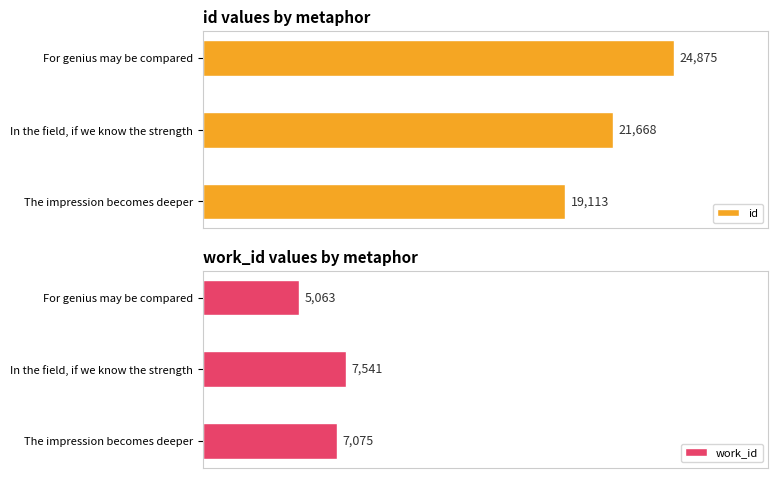

Does the chart contain any negative values?

No